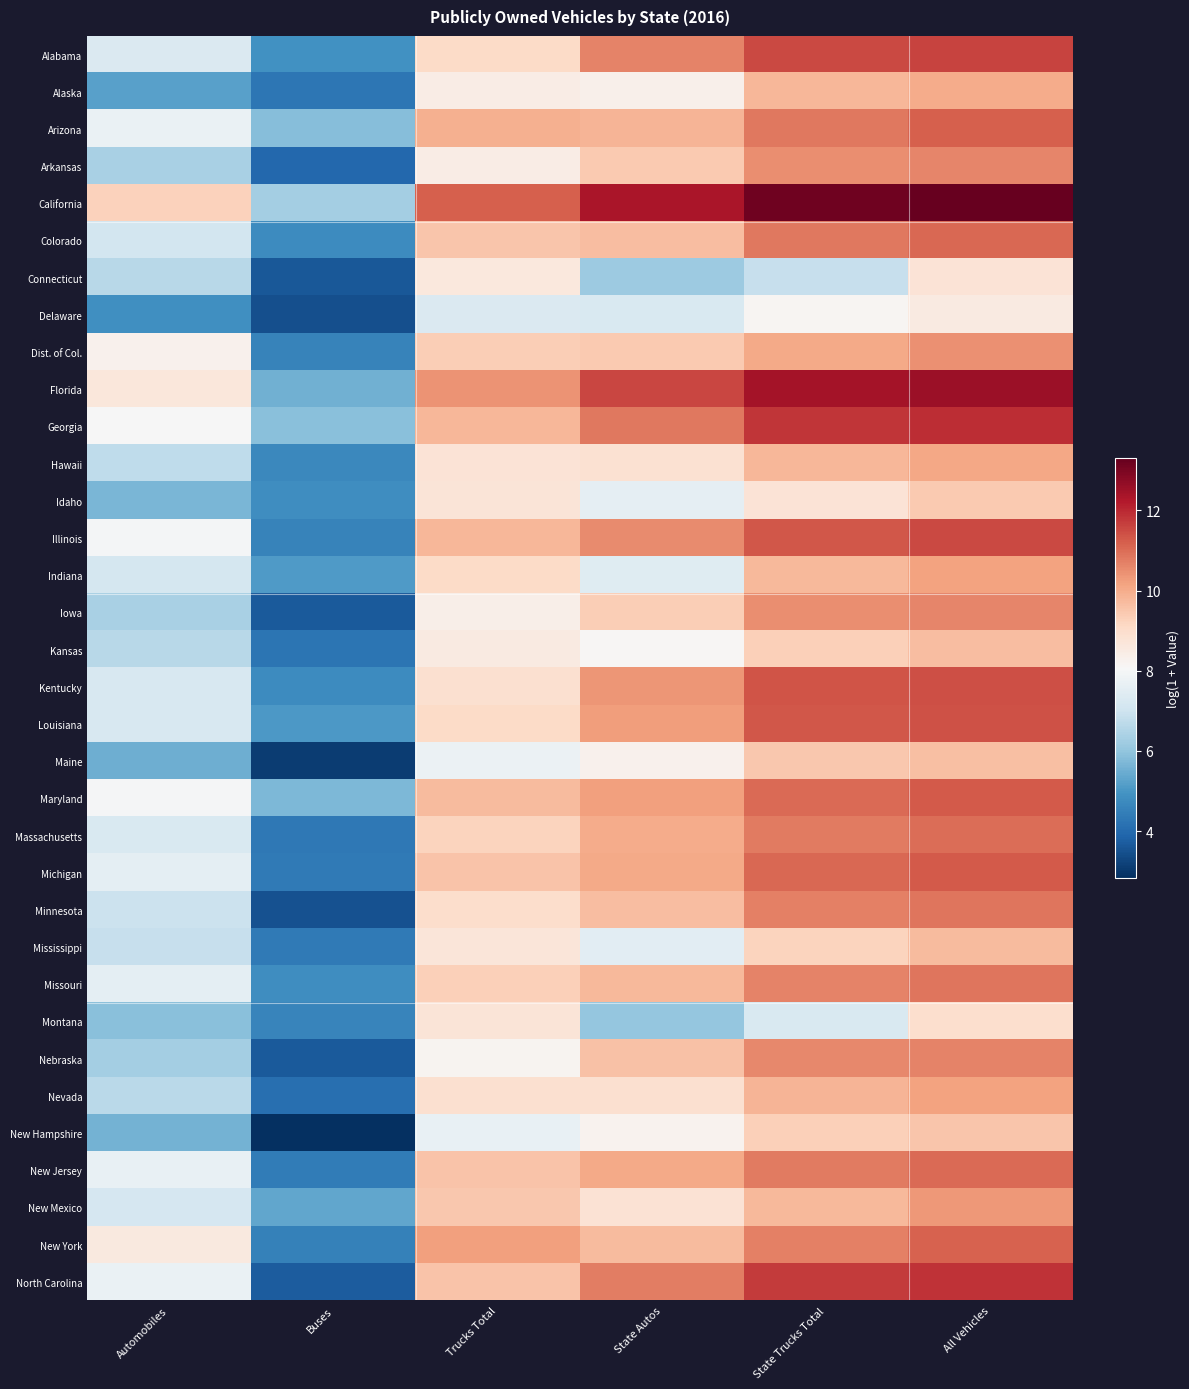

Where does the California series first go above 12?

State Autos